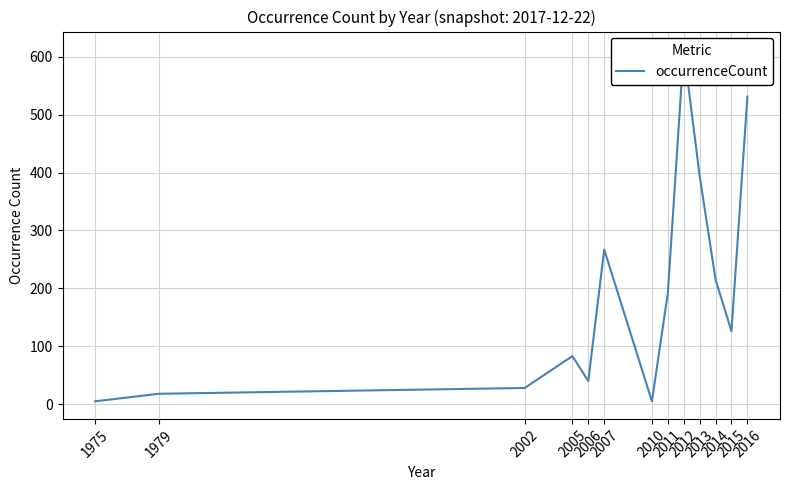

Which label corresponds to the smallest value in the chart?

1975